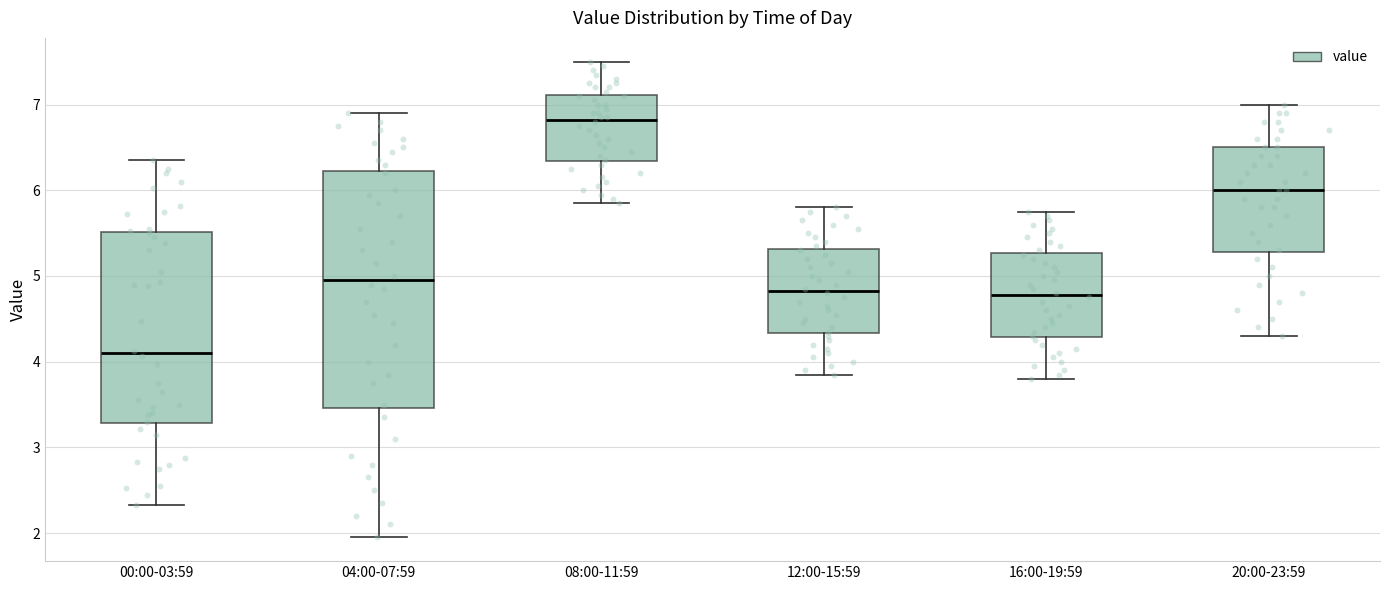

Reading left to right, transcribe this box plot: for each box, give where its median line is, the range the box spans, and where its two whiskers end, as read against the y-axis. The values are not printed on the chart, so give them approximately, as read against the axis.

00:00-03:59: median 4.1, box 3.3 to 5.5, whiskers 2.3 to 6.4
04:00-07:59: median 5.0, box 3.5 to 6.2, whiskers 2.0 to 6.9
08:00-11:59: median 6.8, box 6.3 to 7.1, whiskers 5.9 to 7.5
12:00-15:59: median 4.8, box 4.3 to 5.3, whiskers 3.9 to 5.8
16:00-19:59: median 4.8, box 4.3 to 5.3, whiskers 3.8 to 5.8
20:00-23:59: median 6.0, box 5.3 to 6.5, whiskers 4.3 to 7.0